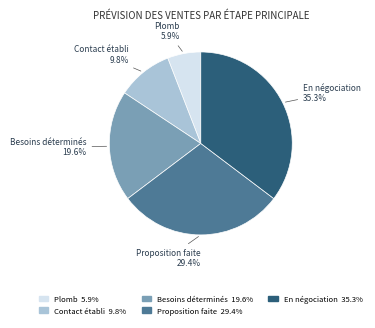

To the nearest percent, what is the combined percentage of Besoins déterminés and Proposition faite?

49%